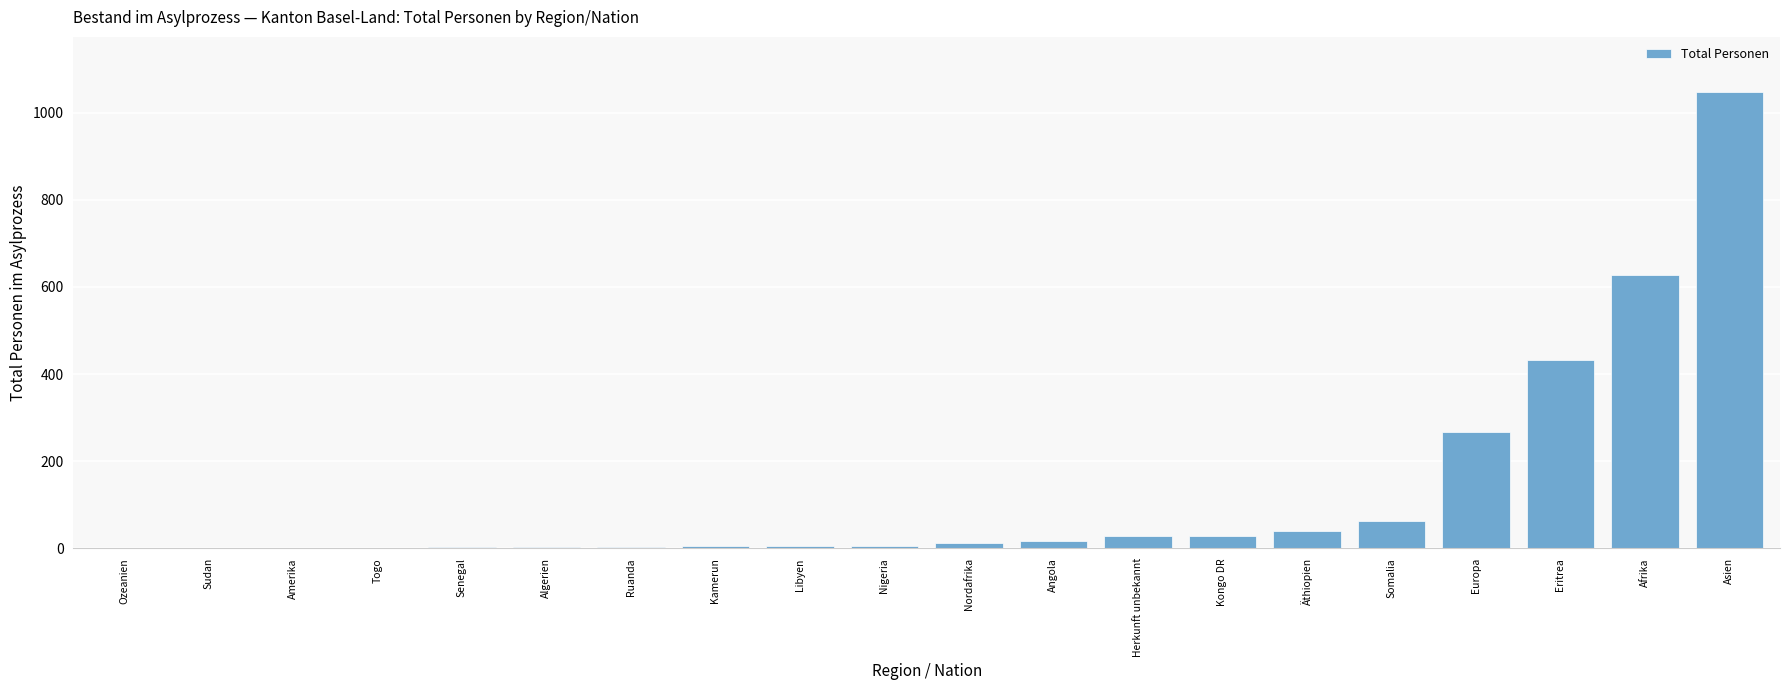

The chart shows a value of 628 at Afrika. True or false?

True